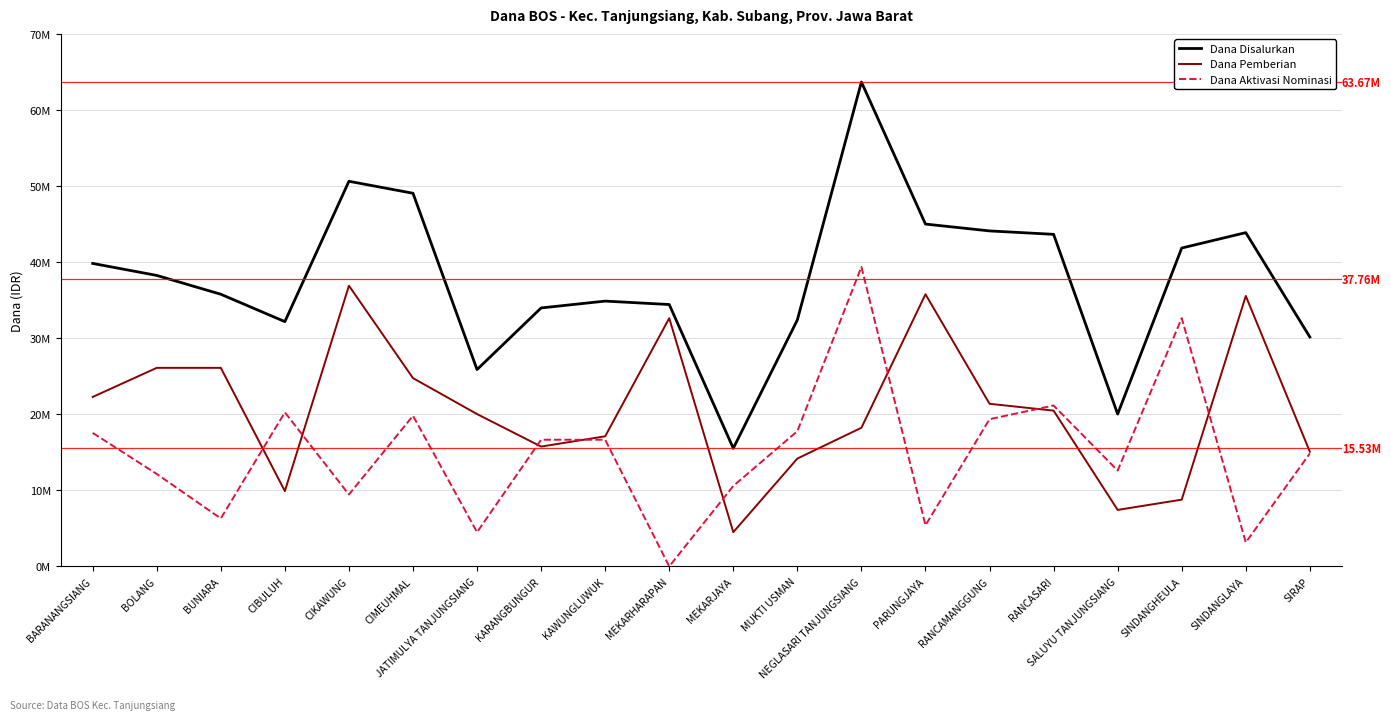

What is the label of the 4th point from the left?

CIBULUH